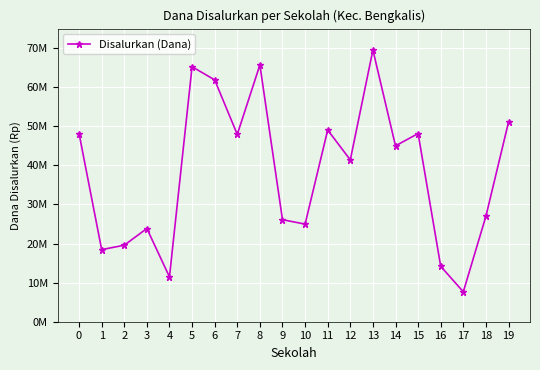

List the labels in order of value, largest first.

13, 8, 5, 6, 19, 11, 0, 15, 7, 14, 12, 18, 9, 10, 3, 2, 1, 16, 4, 17